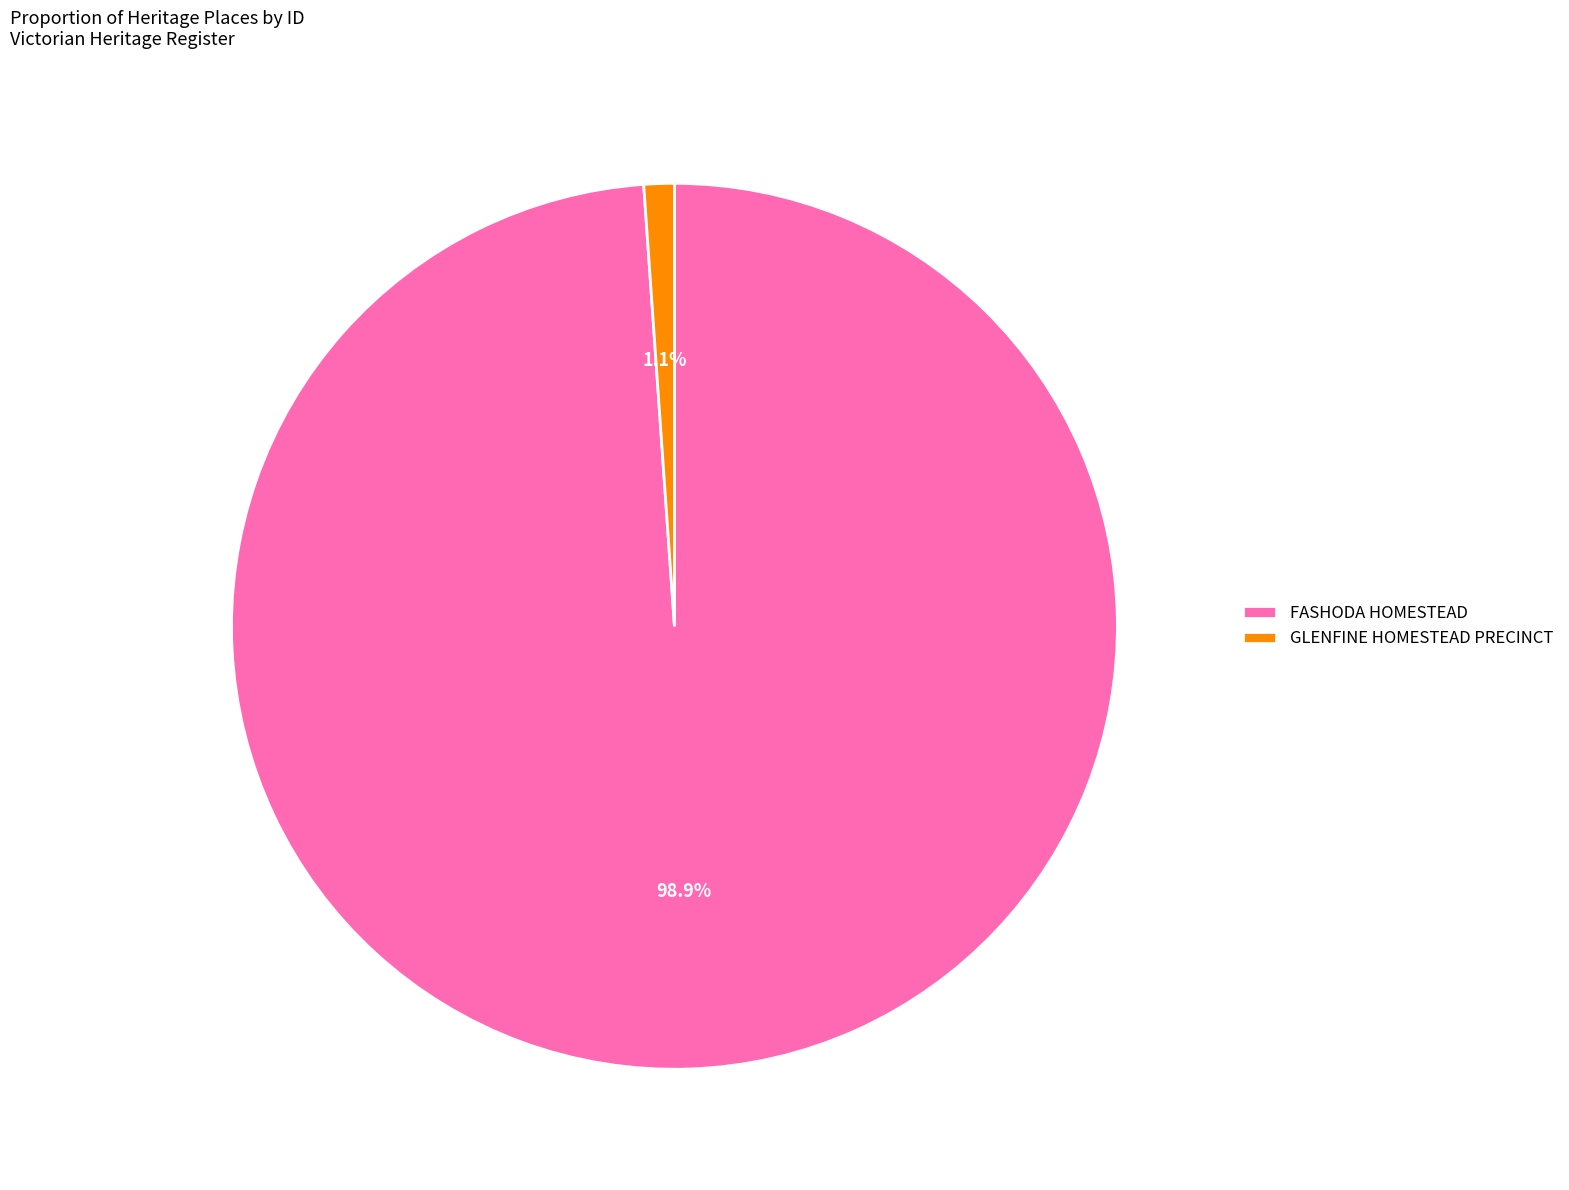

To the nearest percent, what is the difference between the largest and smallest slice percentages?

98%